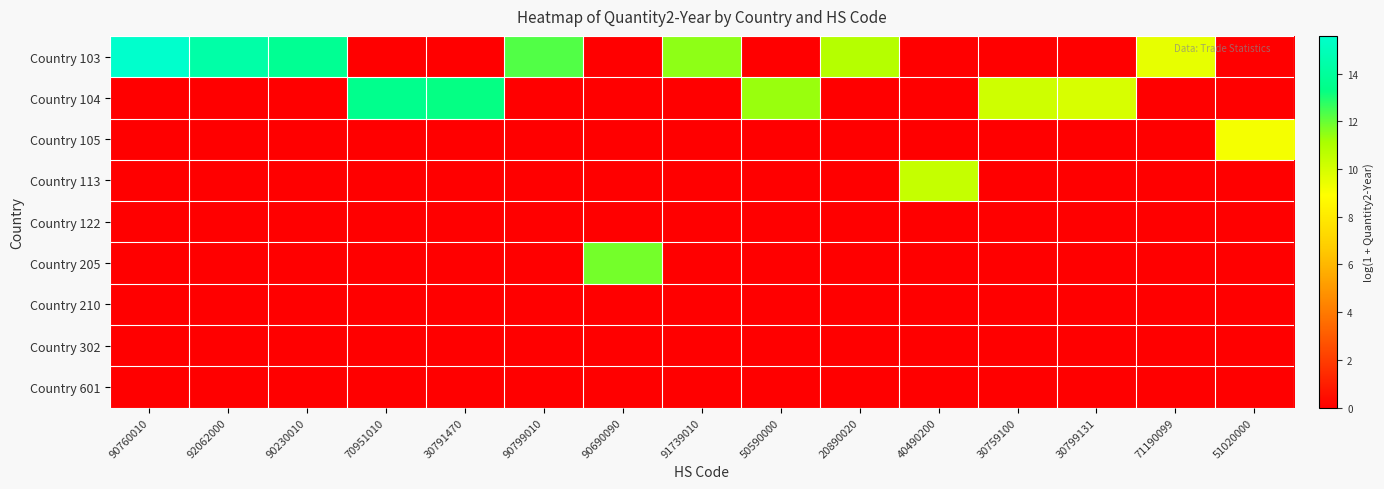

At which category is the sum across all series the highest?

90760010